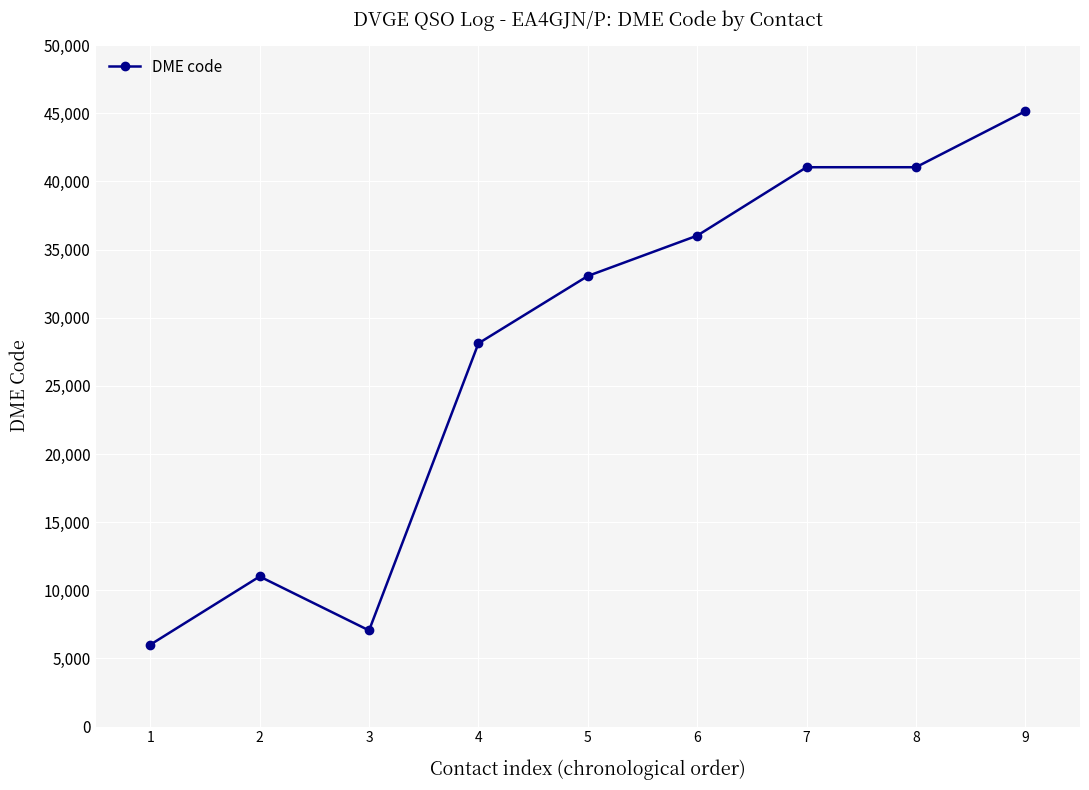

Count the values in the range 11015 to 41039.

6